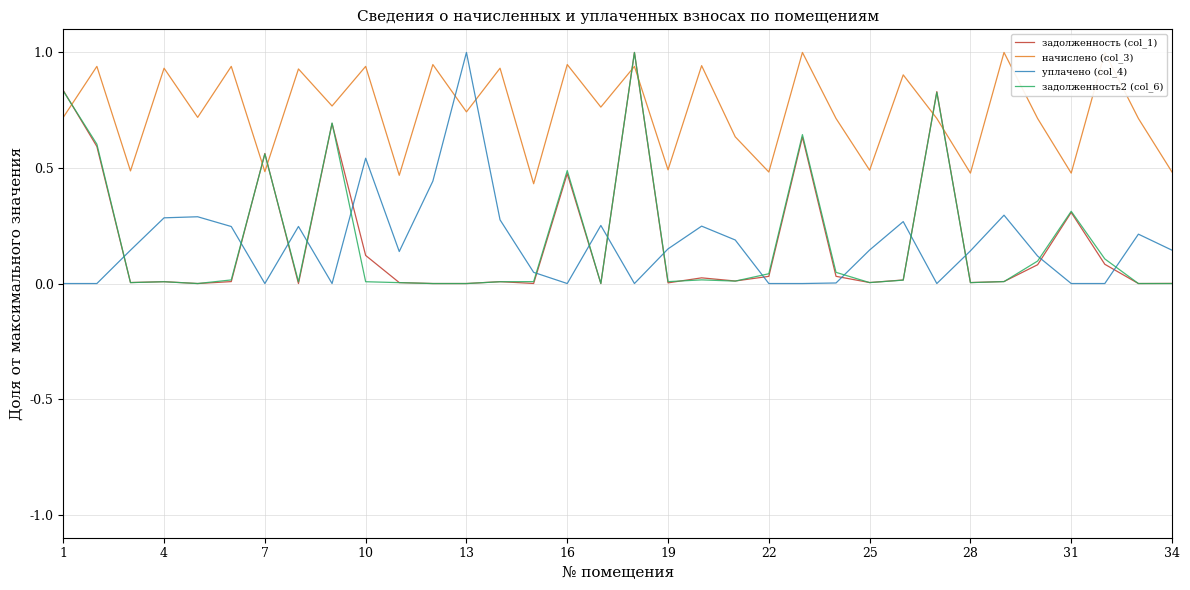

Which series ends up on top after the final intersection of задолженность2 (col_6) and задолженность (col_1)?

задолженность (col_1)